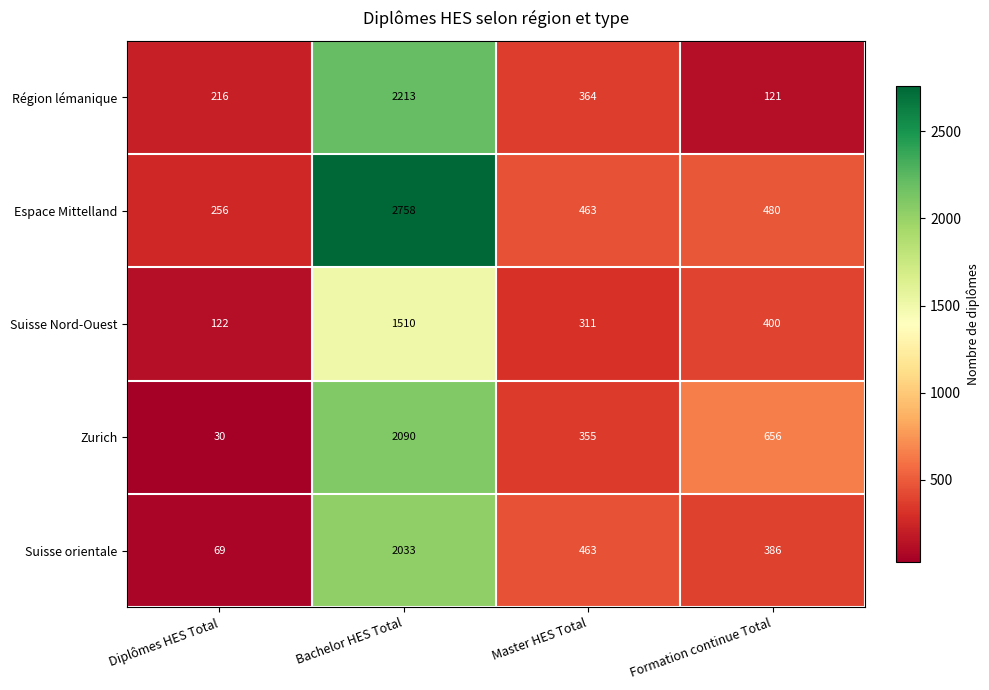

The Zurich series shows 910 at Bachelor HES Total. True or false?

False